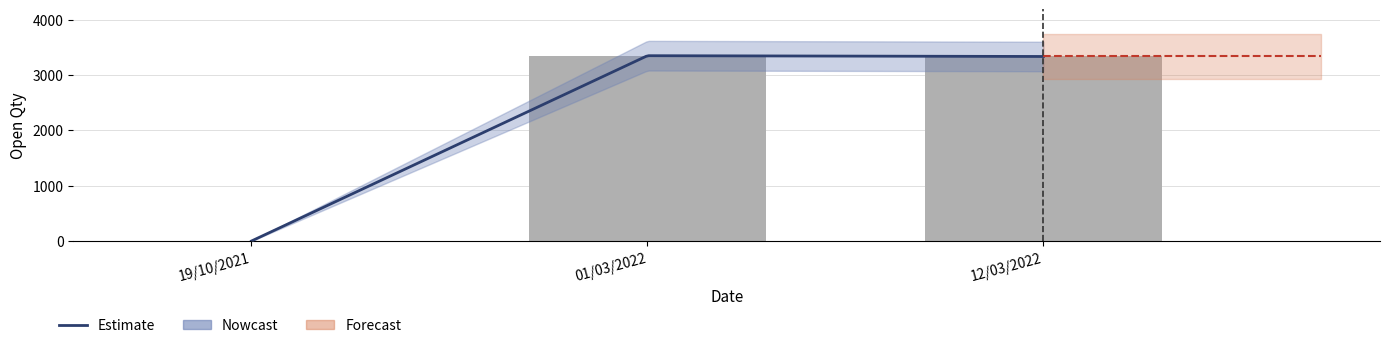

Does the chart contain stacked bars?

No